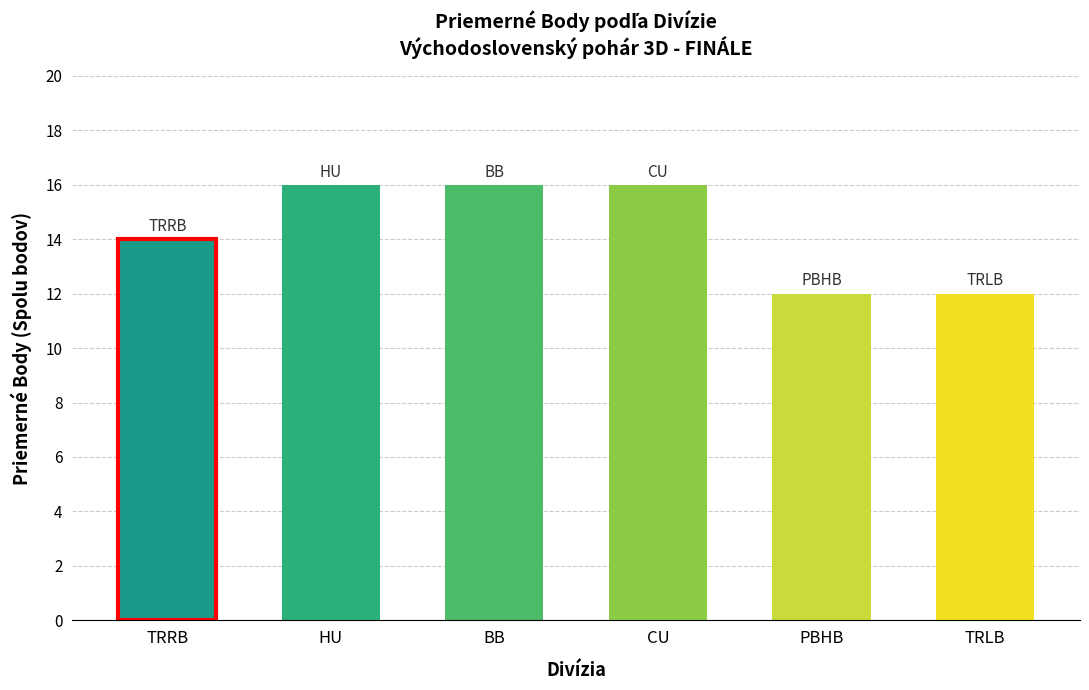

The chart shows a value of 12 at TRLB. True or false?

True